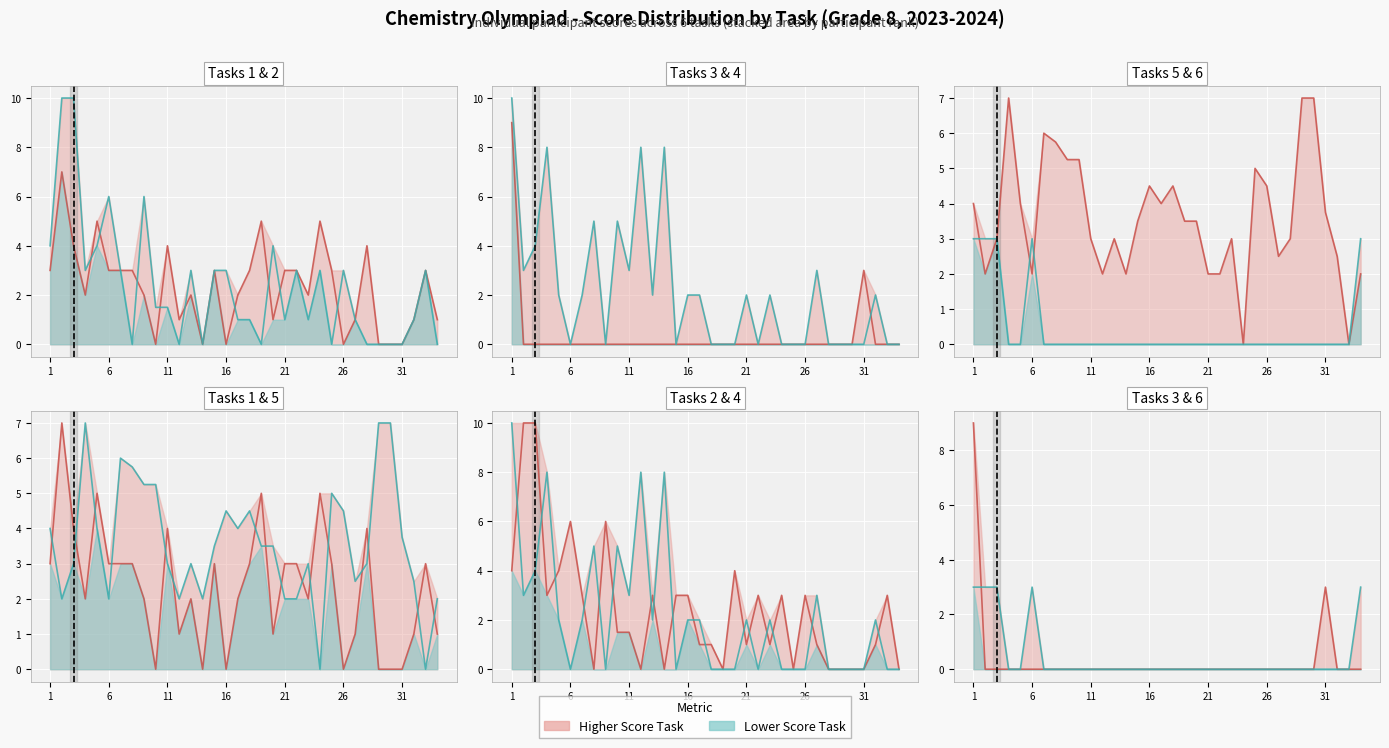

Reading left to right, list all the values displayed in this chart.

Task 1: 3.0	7.0	4.0	2.0	5.0	3.0	3.0	3.0	2.0	0.0	4.0	1.0	2.0	0.0	3.0	0.0	2.0	3.0	5.0	1.0	3.0	3.0	2.0	5.0	3.0	0.0	1.0	4.0	0.0	0.0	0.0	1.0	3.0	1.0
Task 2: 4.0	10.0	10.0	3.0	4.0	6.0	3.0	0.0	6.0	1.5	1.5	0.0	3.0	0.0	3.0	3.0	1.0	1.0	0.0	4.0	1.0	3.0	1.0	3.0	0.0	3.0	1.0	0.0	0.0	0.0	0.0	1.0	3.0	0.0
Task 3: 9.0	0.0	0.0	0.0	0.0	0.0	0.0	0.0	0.0	0.0	0.0	0.0	0.0	0.0	0.0	0.0	0.0	0.0	0.0	0.0	0.0	0.0	0.0	0.0	0.0	0.0	0.0	0.0	0.0	0.0	3.0	0.0	0.0	0.0
Task 4: 10.0	3.0	4.0	8.0	2.0	0.0	2.0	5.0	0.0	5.0	3.0	8.0	2.0	8.0	0.0	2.0	2.0	0.0	0.0	0.0	2.0	0.0	2.0	0.0	0.0	0.0	3.0	0.0	0.0	0.0	0.0	2.0	0.0	0.0
Task 5: 4.0	2.0	3.0	7.0	4.0	2.0	6.0	5.8	5.2	5.2	3.0	2.0	3.0	2.0	3.5	4.5	4.0	4.5	3.5	3.5	2.0	2.0	3.0	0.0	5.0	4.5	2.5	3.0	7.0	7.0	3.8	2.5	0.0	2.0
Task 6: 3.0	3.0	3.0	0.0	0.0	3.0	0.0	0.0	0.0	0.0	0.0	0.0	0.0	0.0	0.0	0.0	0.0	0.0	0.0	0.0	0.0	0.0	0.0	0.0	0.0	0.0	0.0	0.0	0.0	0.0	0.0	0.0	0.0	3.0